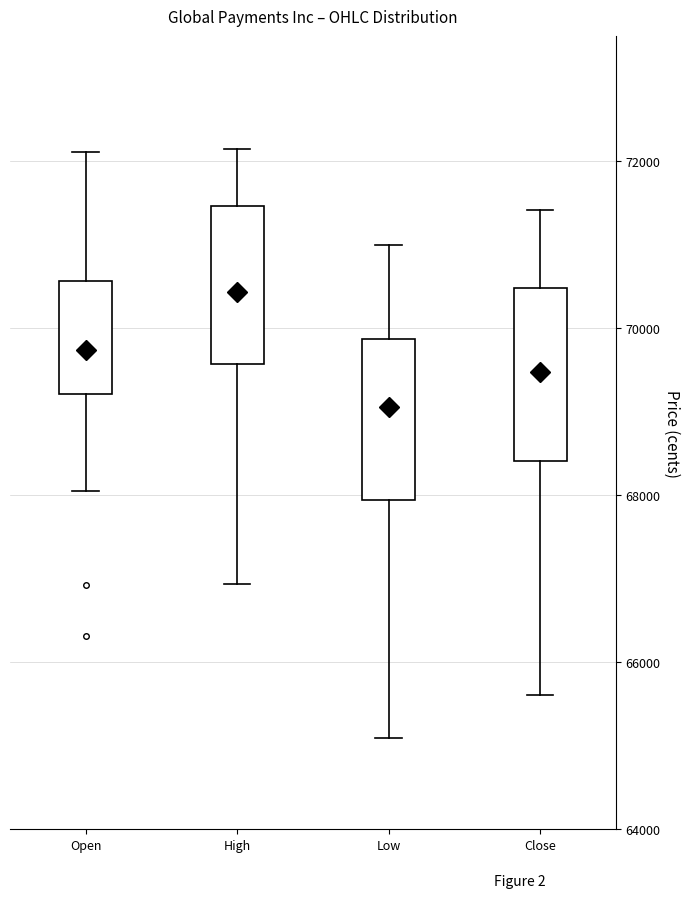

Reading left to right, transcribe this box plot: for each box, give where its median line is, the range the box spans, and where its two whiskers end, as read against the y-axis. The values are not printed on the chart, so give them approximately, as read against the axis.

Open: median 69800, box 69200 to 70600, whiskers 68000 to 72200
High: median 70400, box 69600 to 71400, whiskers 67000 to 72200
Low: median 69000, box 68000 to 69800, whiskers 65000 to 71000
Close: median 69400, box 68400 to 70400, whiskers 65600 to 71400